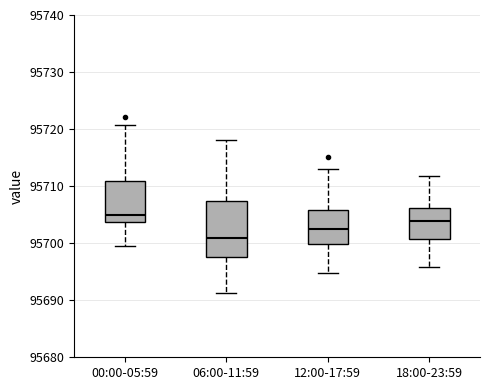

Comparing the boxes themselves (not the whiskers), which one is the tallest?

06:00-11:59